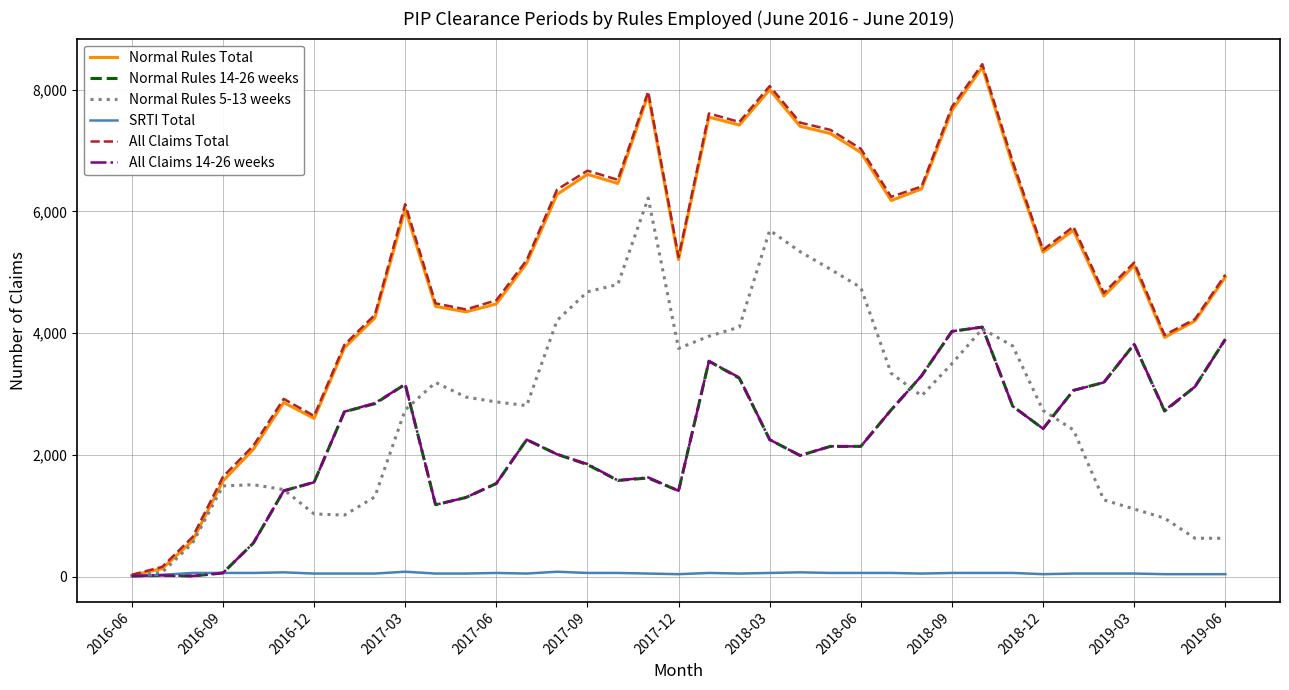

Which series has the largest range (max minus min)?

All Claims Total